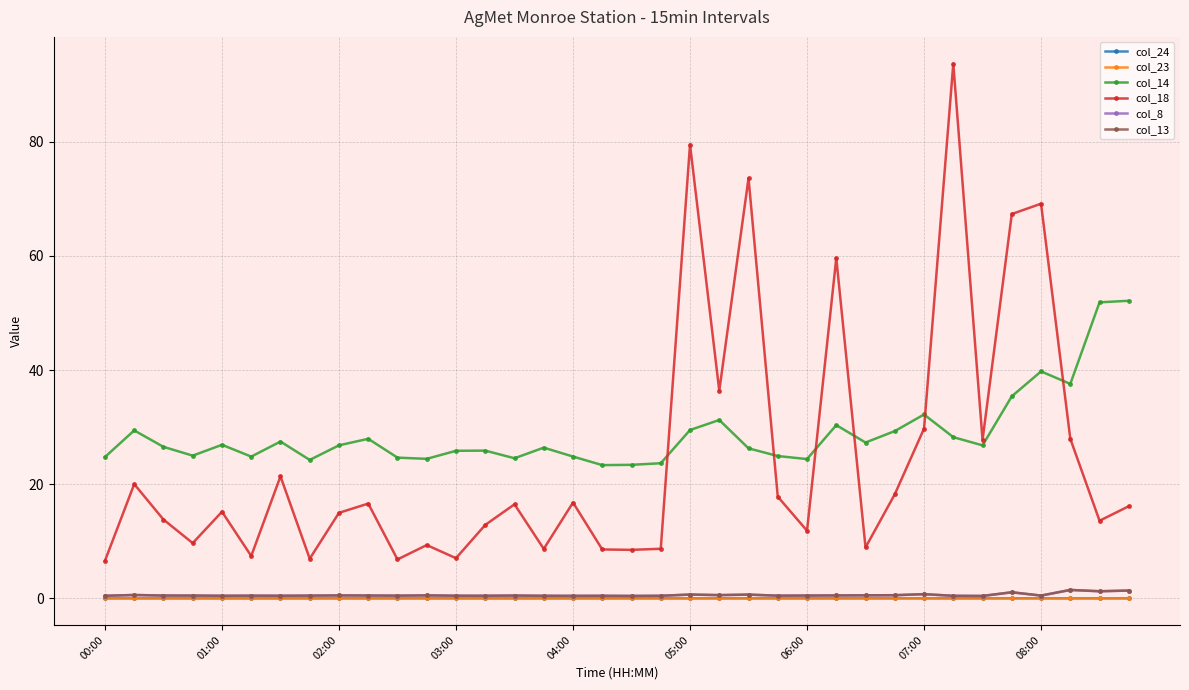

Reading left to right, list all the values displayed in this chart.

col_24: 0.0	0.0	0.0	0.0	0.0	0.0	0.0	0.0	0.0	0.0	0.0	0.0	0.0	0.0	0.0	0.0	0.0	0.0	0.0	0.0	0.0	0.0	0.0	0.0	0.0	0.0	0.0	0.0	0.0	0.0	0.0	0.0	0.0	0.0	0.0	0.0
col_23: 0.0	0.0	0.0	0.0	0.0	0.0	0.0	0.0	0.0	0.0	0.0	0.0	0.0	0.0	0.0	0.0	0.0	0.0	0.0	0.0	0.0	0.0	0.0	0.0	0.0	0.0	0.0	0.0	0.0	0.0	0.0	0.0	0.0	0.0	0.0	0.0
col_14: 24.8	29.4	26.5	25.0	26.9	24.8	27.5	24.2	26.8	27.9	24.6	24.4	25.9	25.9	24.5	26.4	24.8	23.3	23.4	23.7	29.5	31.2	26.3	24.9	24.4	30.4	27.3	29.3	32.2	28.2	26.8	35.4	39.8	37.6	51.9	52.1
col_18: 6.6	20.0	13.8	9.7	15.2	7.4	21.4	6.9	15.0	16.6	6.8	9.3	7.0	12.9	16.5	8.7	16.8	8.6	8.5	8.7	79.5	36.4	73.6	17.8	11.8	59.6	8.9	18.2	29.7	93.7	27.8	67.3	69.2	28.0	13.6	16.1
col_8: 0.4	0.6	0.5	0.5	0.4	0.5	0.4	0.5	0.5	0.5	0.5	0.5	0.5	0.4	0.5	0.4	0.4	0.4	0.4	0.4	0.7	0.6	0.6	0.5	0.5	0.5	0.5	0.5	0.7	0.4	0.4	1.1	0.5	1.5	1.2	1.4
col_13: 0.4	0.6	0.5	0.5	0.4	0.5	0.4	0.5	0.5	0.5	0.5	0.5	0.5	0.4	0.5	0.4	0.4	0.4	0.4	0.4	0.7	0.6	0.6	0.5	0.5	0.5	0.5	0.5	0.7	0.4	0.4	1.1	0.5	1.5	1.2	1.4